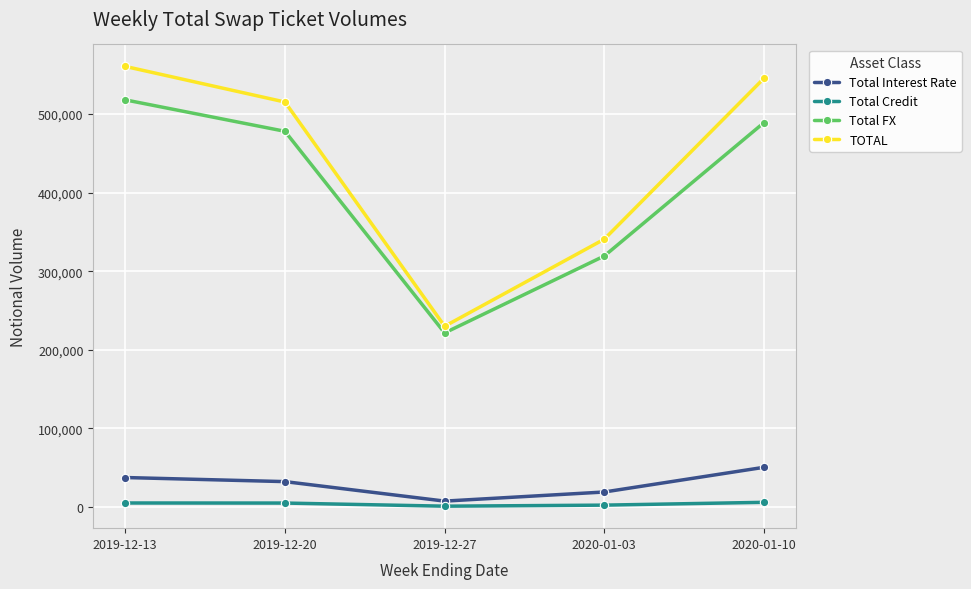

The value of Total Credit at 2019-12-27 is 1010. True or false?

True